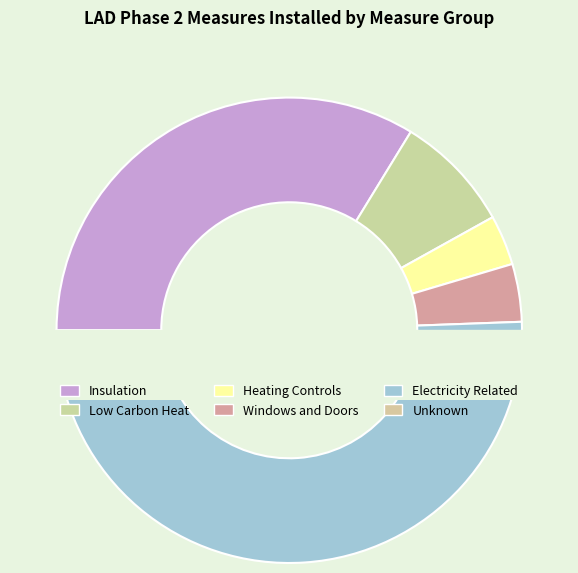

How many slices are in this pie chart?

6